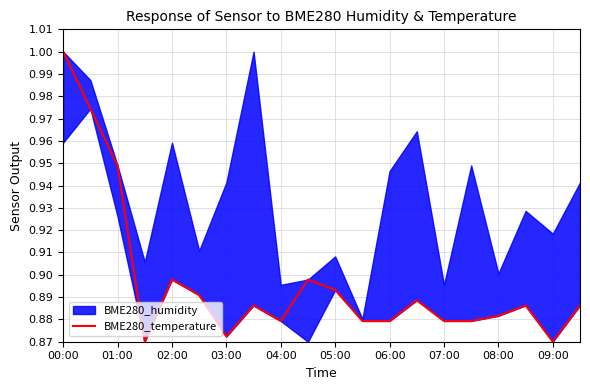

How many points are lower than both their immediate neighbors (excluding endpoints)?

4